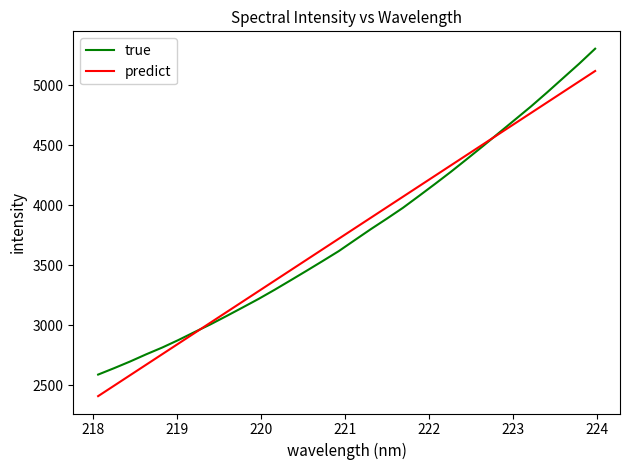

What is the maximum value for predict?

5118.3